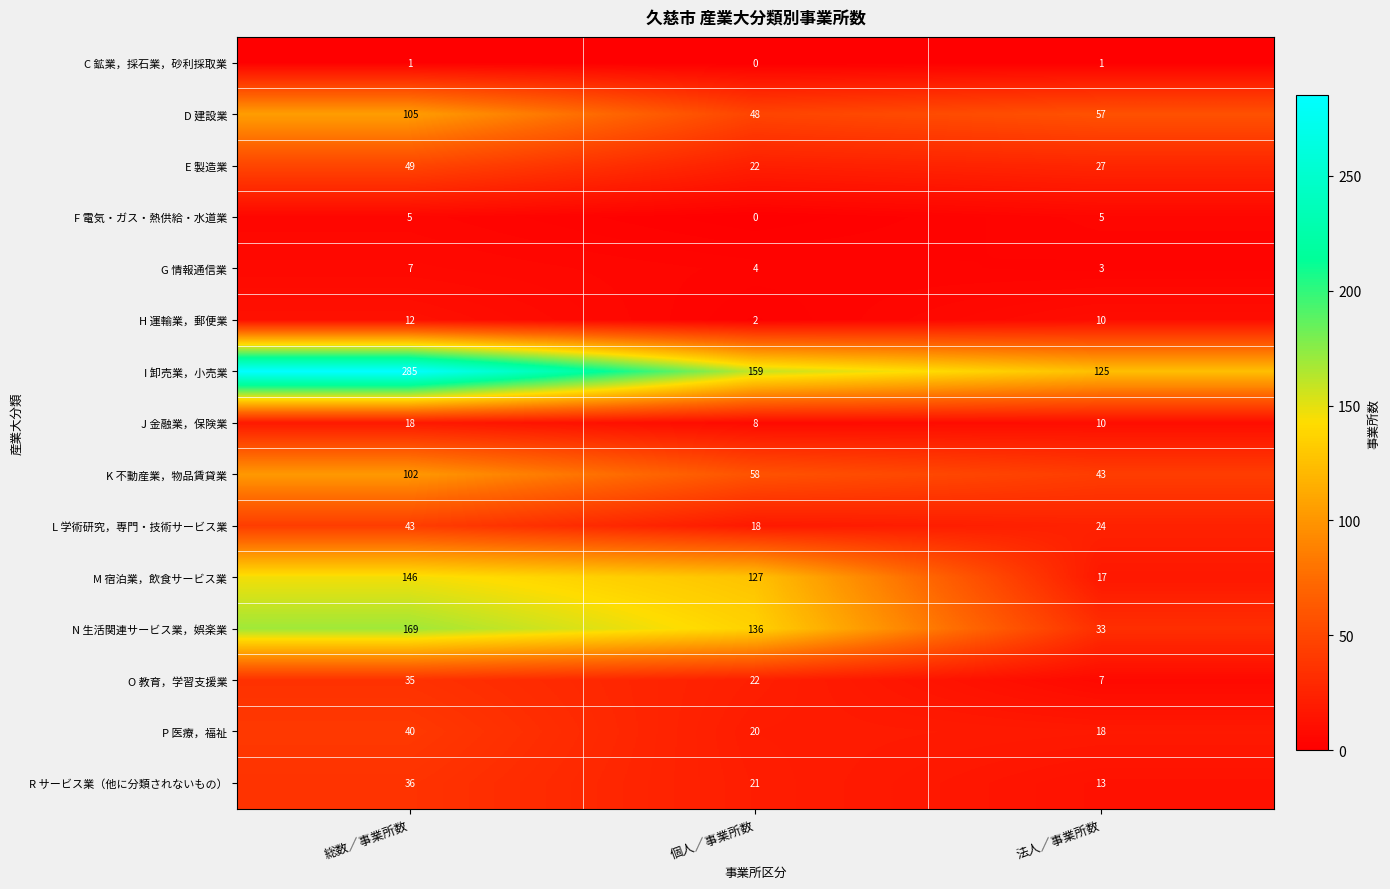

Count the J 金融業，保険業 values in the range 8 to 18.

3